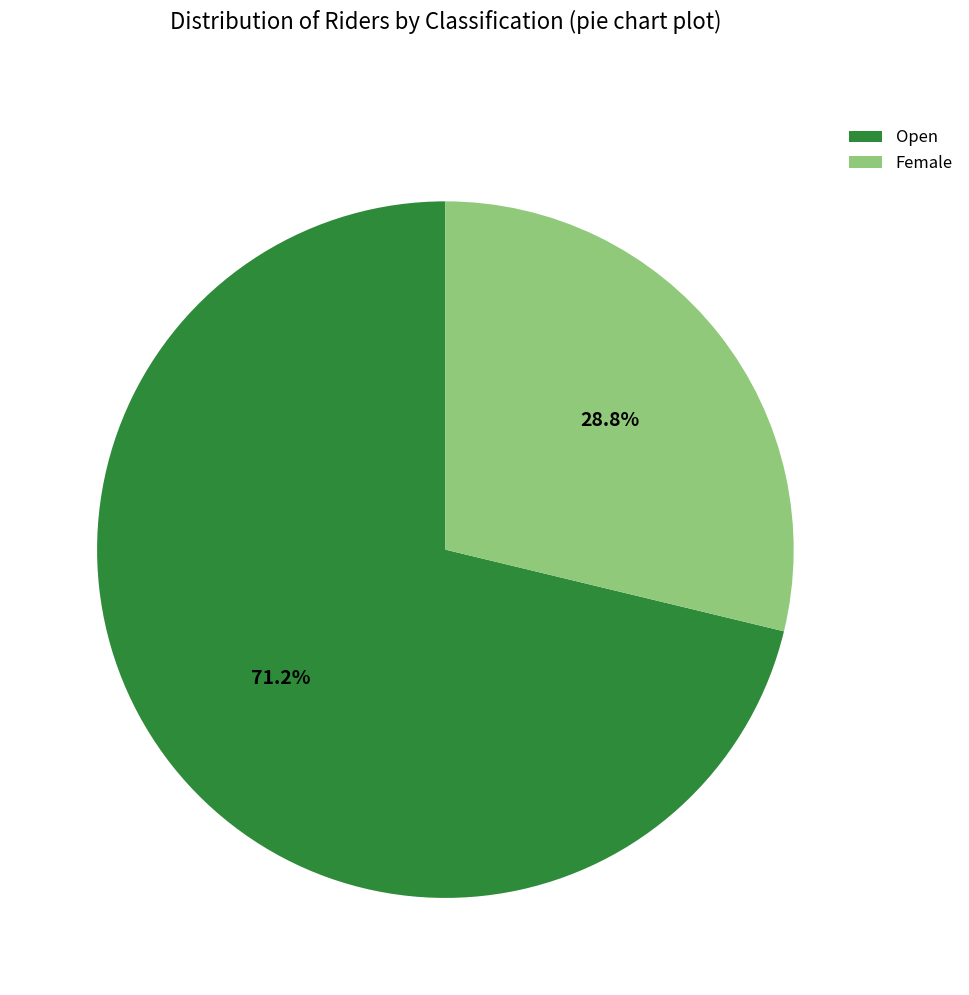

Approximately how many times larger is the value at Open compared to Female?

2.5